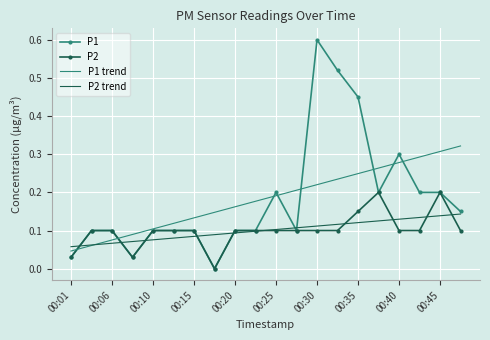

Which series has the widest spread of values?

P1